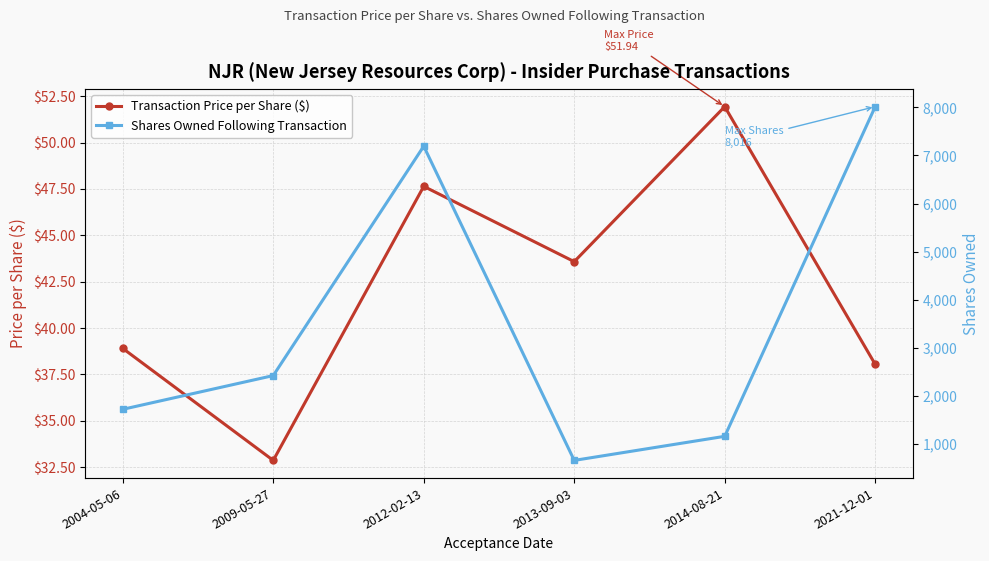

Is it true that Transaction Price per Share ($) equals 71.8 at 2013-09-03?

False